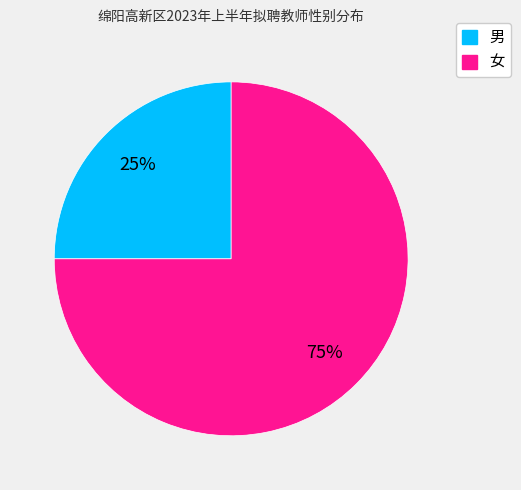

Between 女 and 男, which is larger?

女